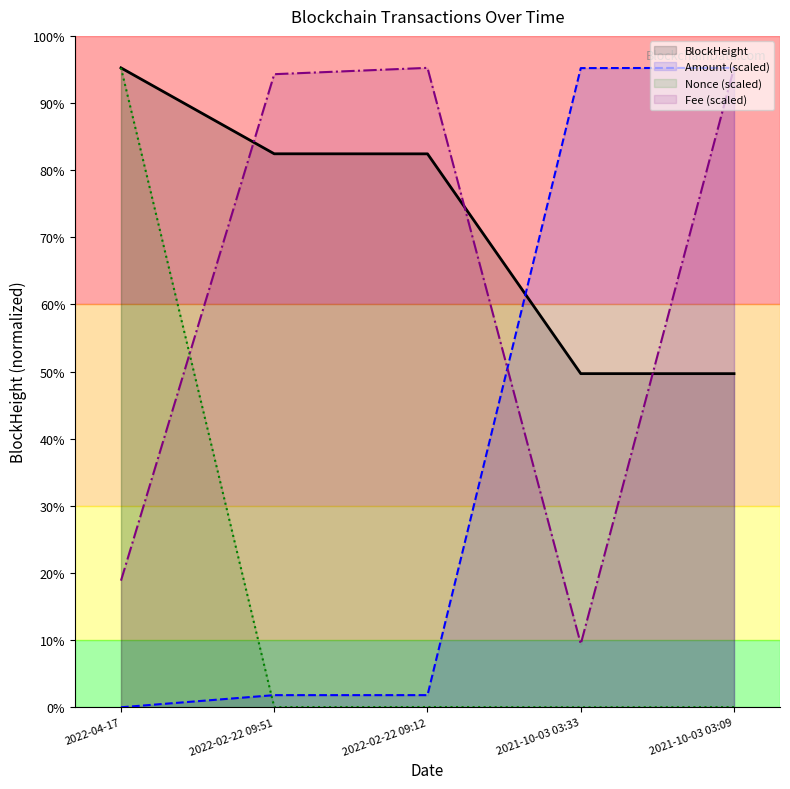

What are all the series names shown in the legend?

BlockHeight, Amount (scaled), Nonce (scaled), Fee (scaled)